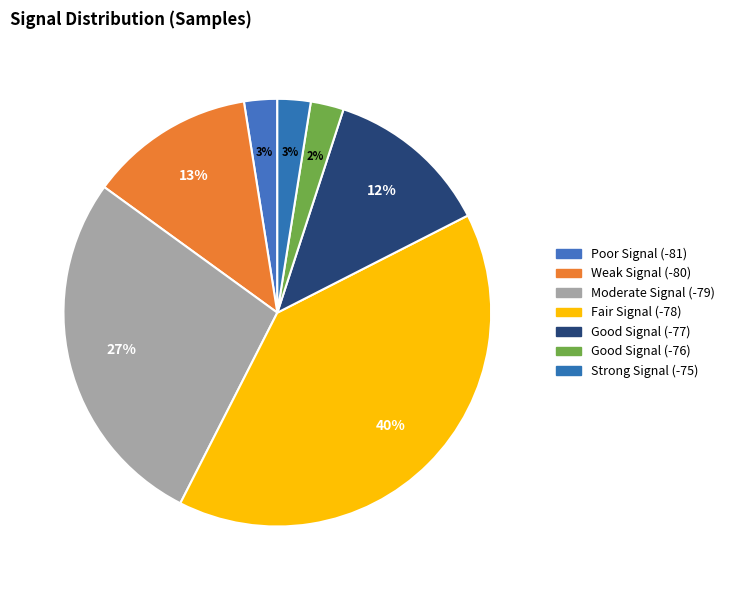

Does any single category account for the majority?

No